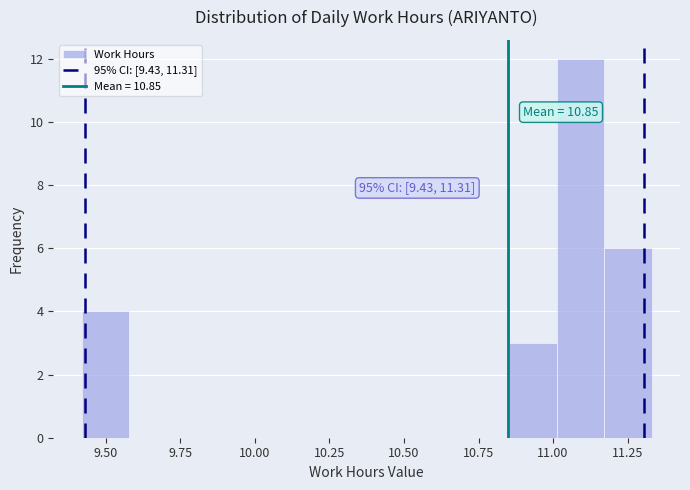

Read against the x-axis, roughly where is the centre of the tallest bar?

11.10